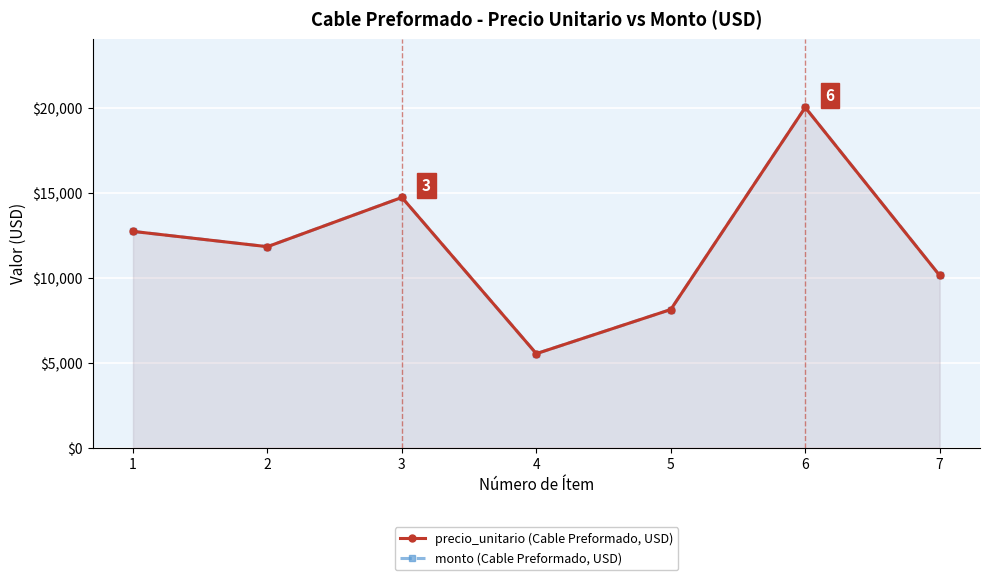

Which series has the largest range (max minus min)?

precio_unitario (Cable Preformado, USD)